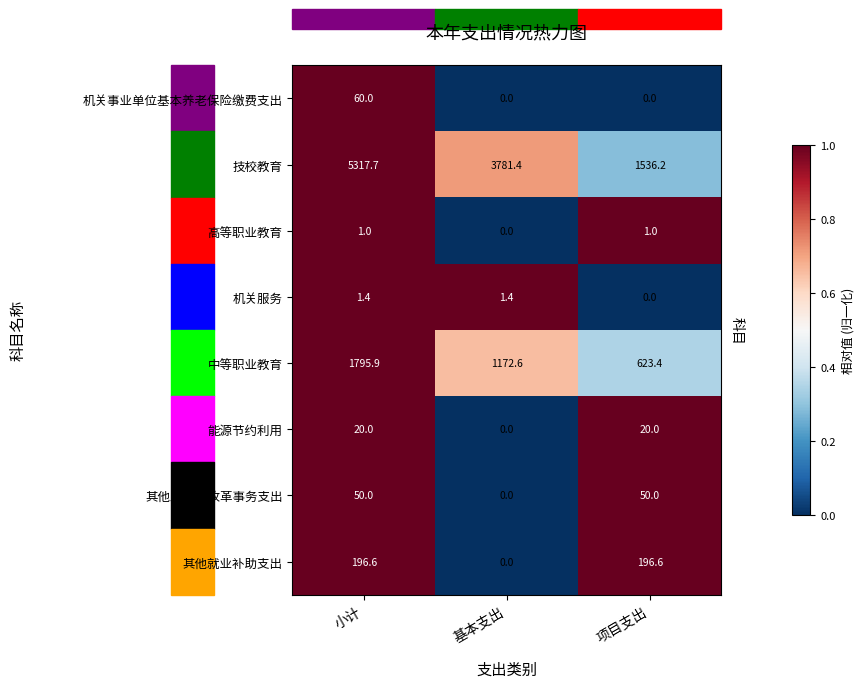

Count the 其他发展与改革事务支出 values in the range 0 to 50.

3